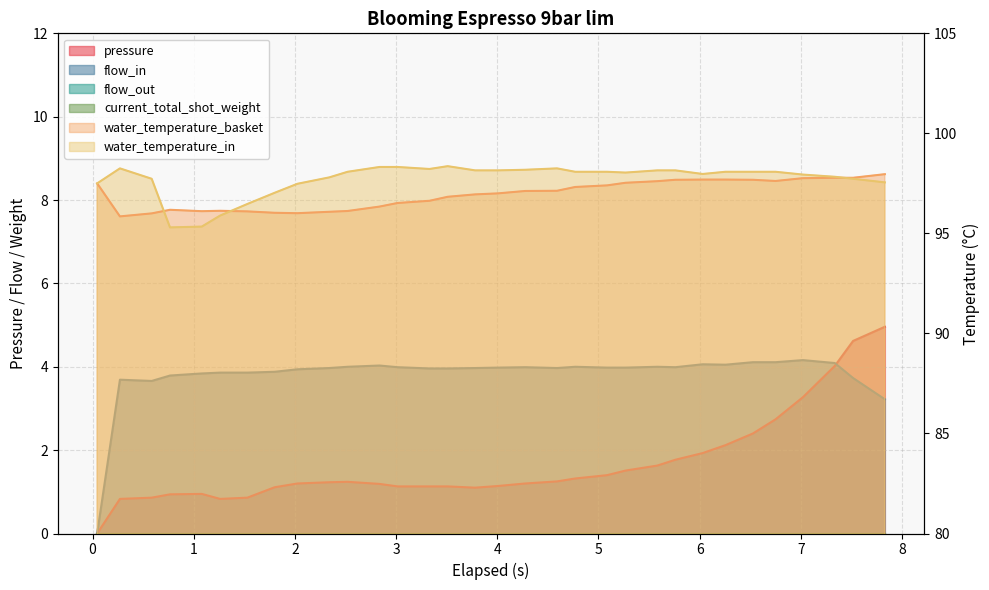

Does the chart have visible grid lines?

Yes